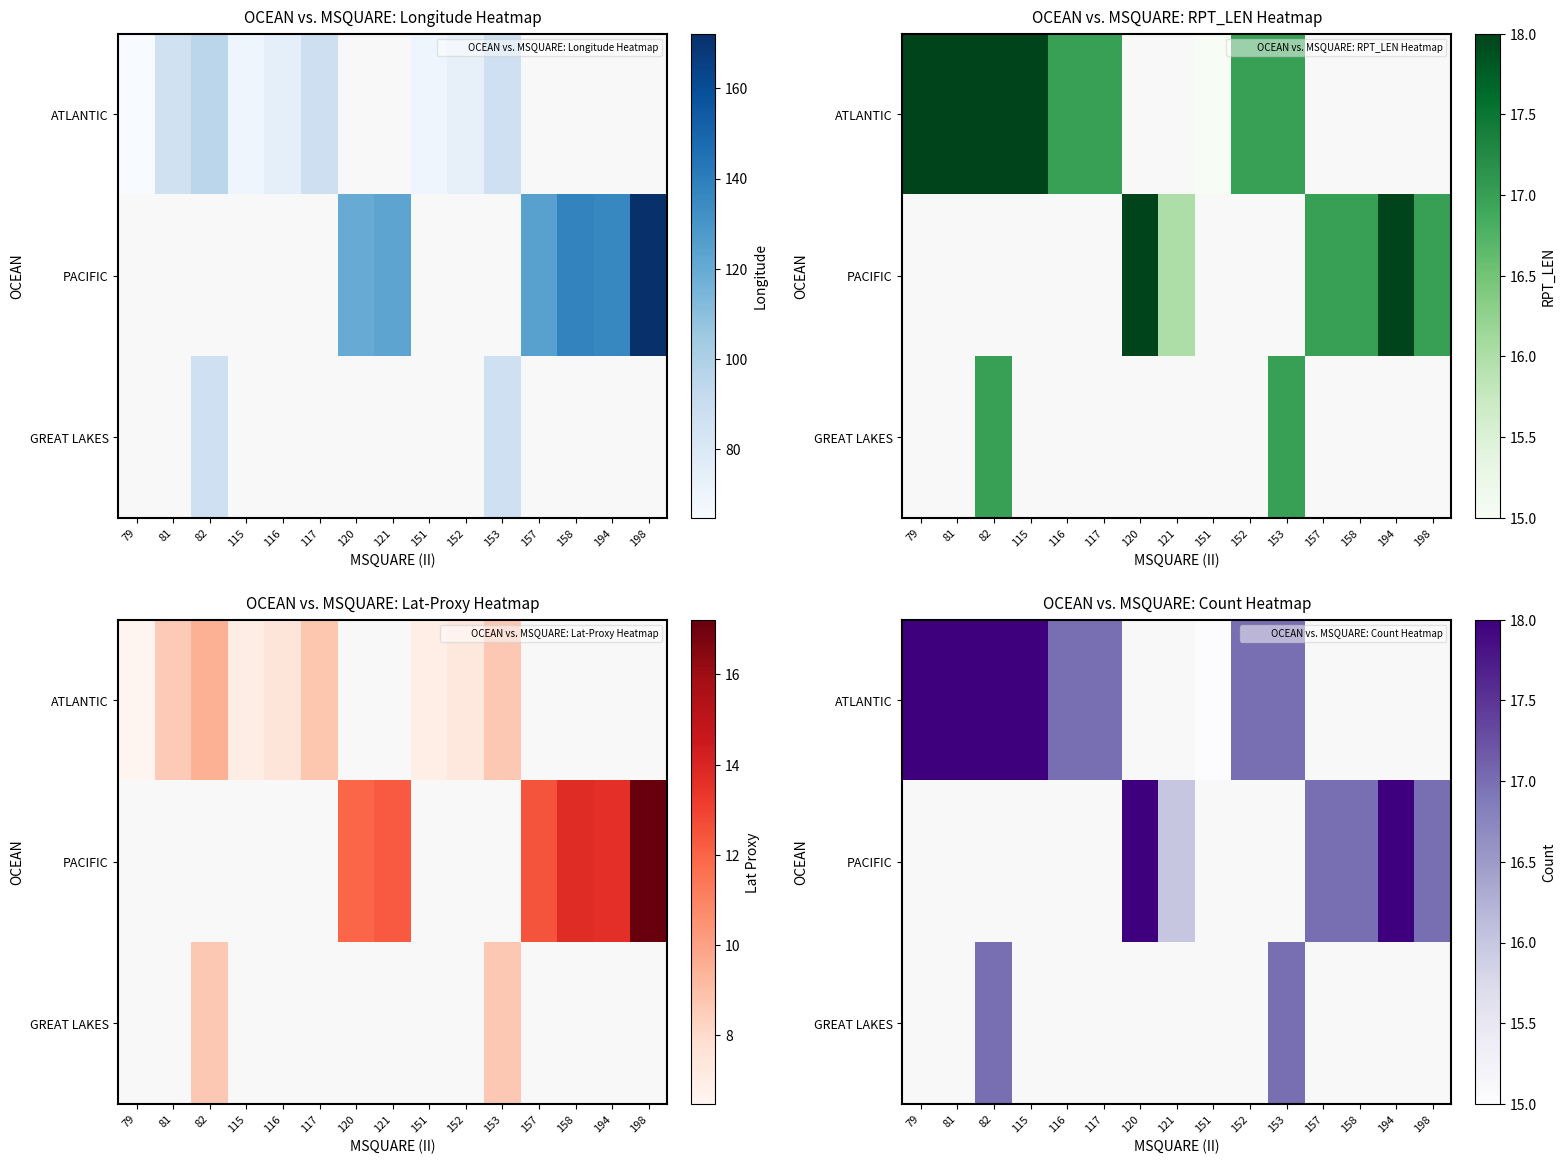

At which category is the sum across all series the highest?

82